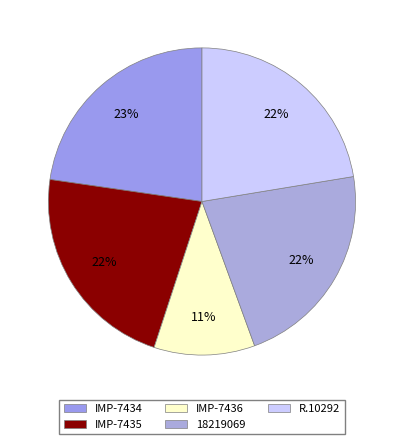

What is the smallest slice in the pie chart?

IMP-7436